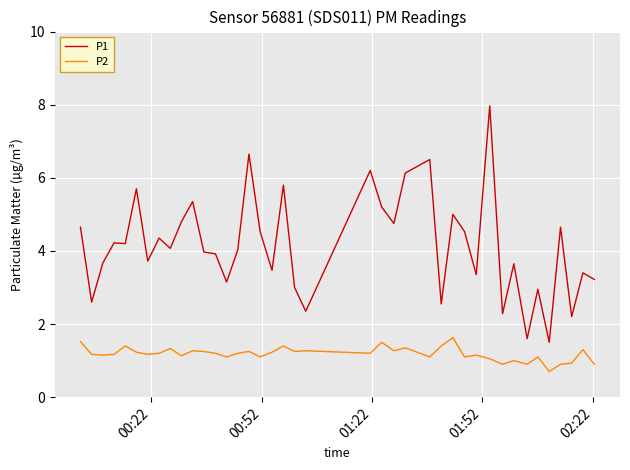

List the series in order of their peak value, lowest first.

P2, P1